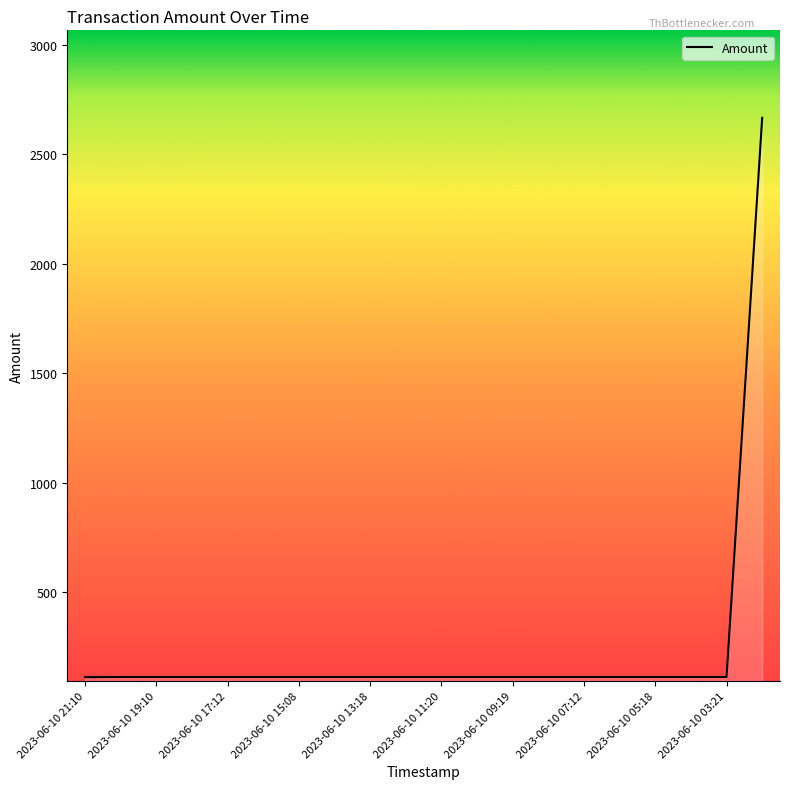

What is the greatest value displayed?

2667.1